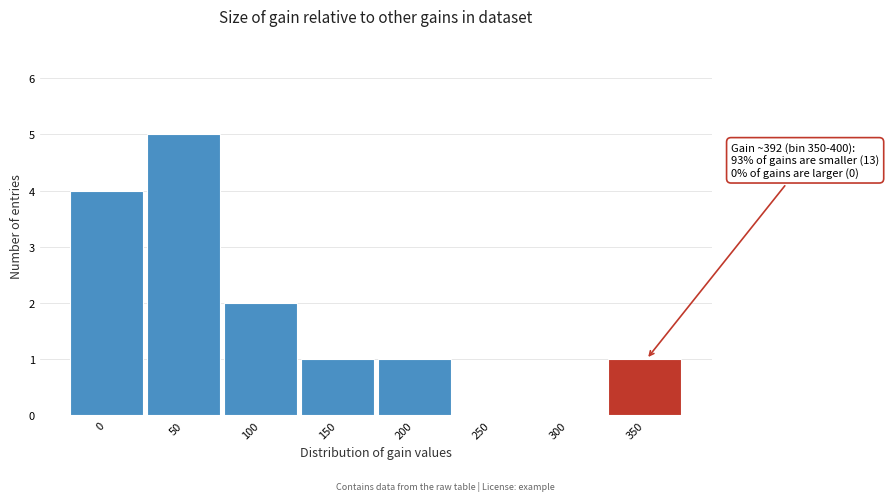

Reading left to right, list all the values displayed in this chart.

0=4	50=5	100=2	150=1	200=1	250=0	300=0	350=1